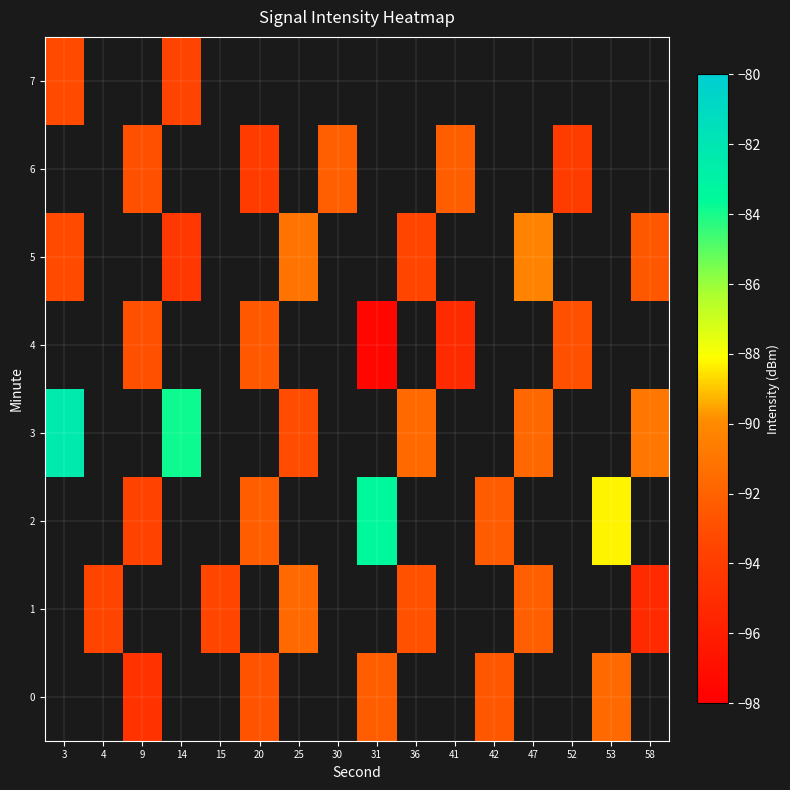

Which category has the lowest value in the 3 series?

25